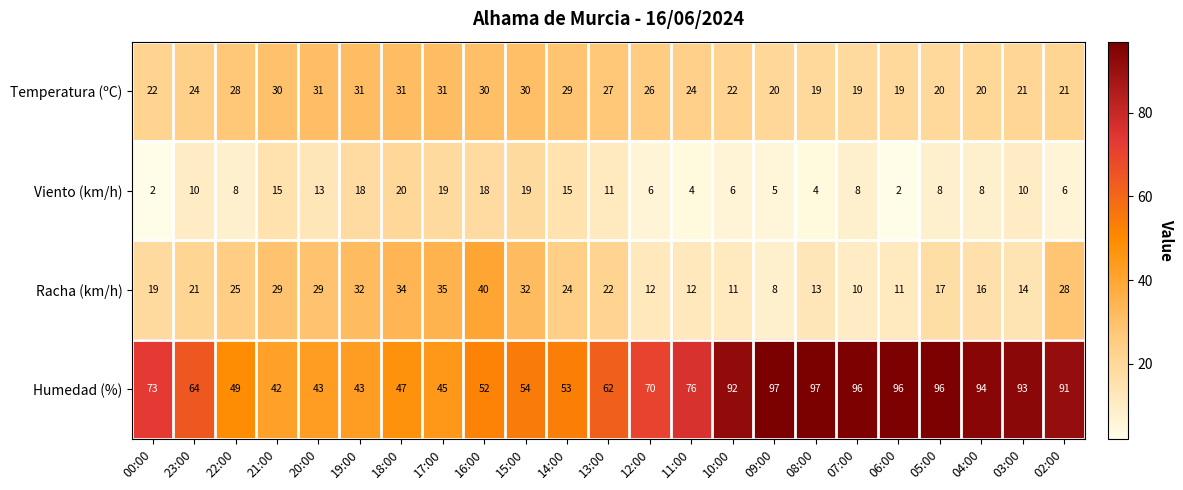

Which series has the widest spread of values?

Humedad (%)